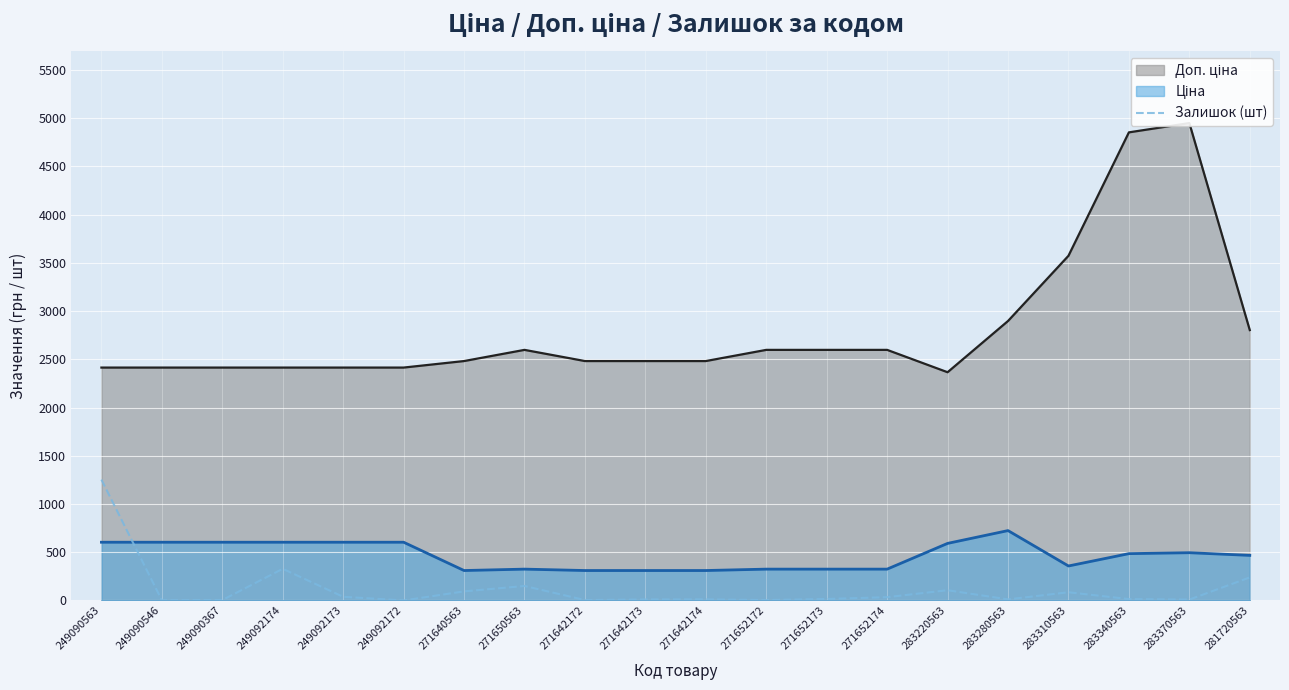

How many interior local peaks (higher than both neighbors) does the data have?

5